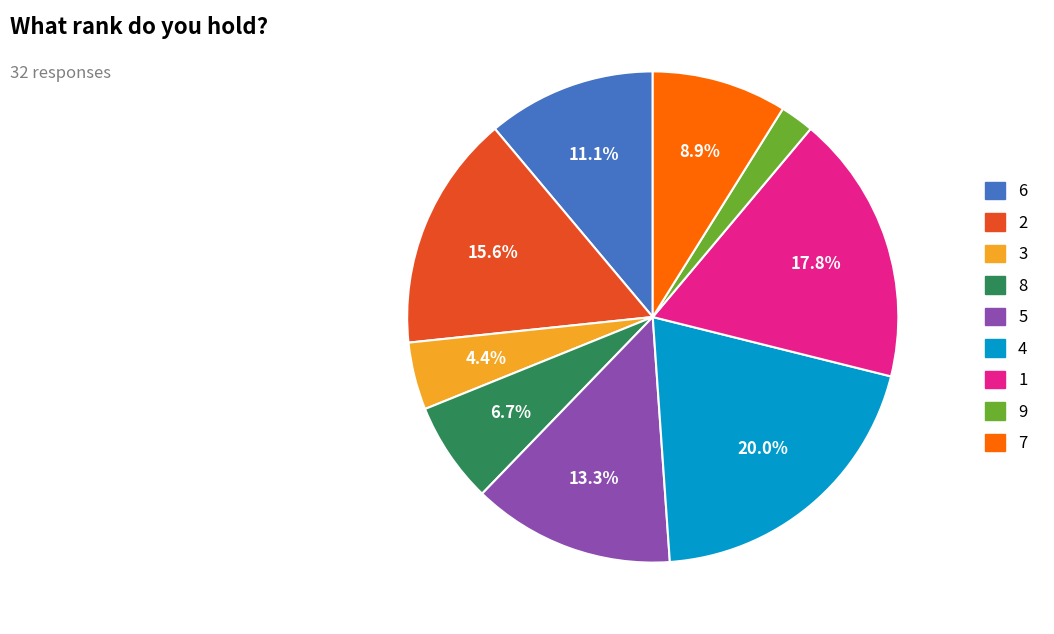

How many slices are in this pie chart?

9